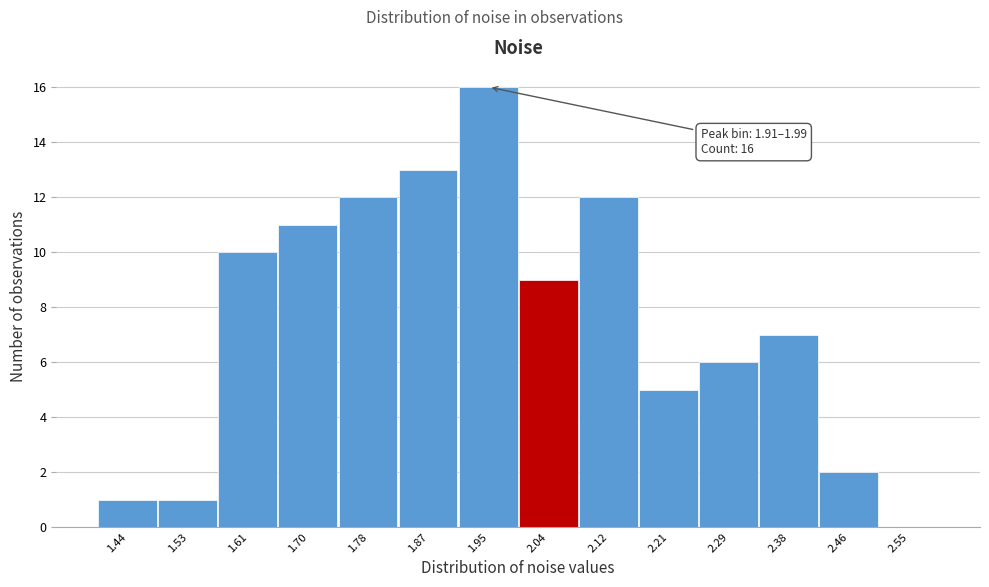

Which range on the x-axis has the tallest bar?

1.910 to 1.995